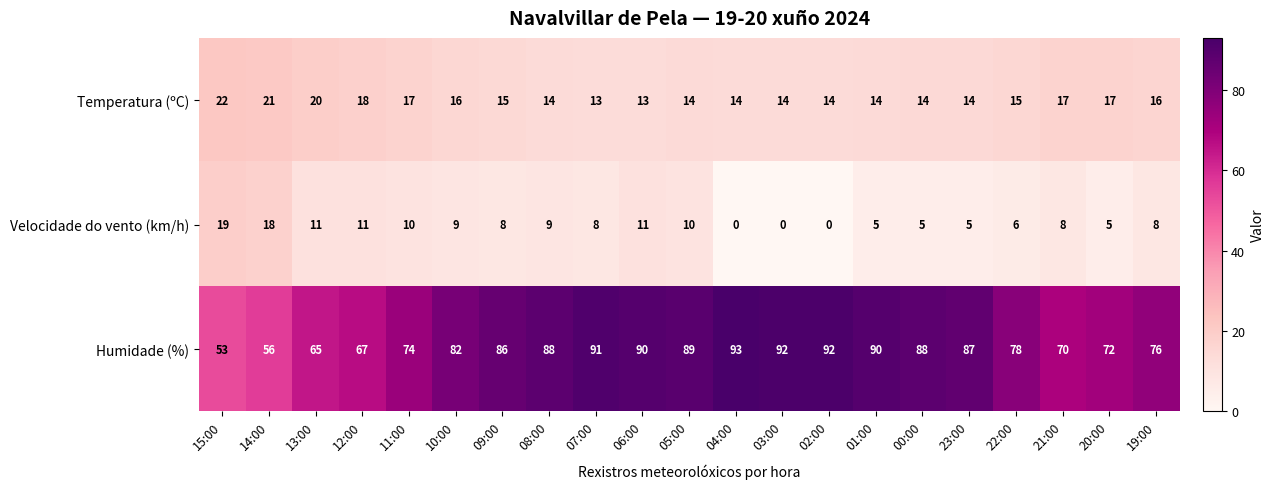

What is the difference between the Velocidade do vento (km/h) values at 07:00 and 02:00?

8